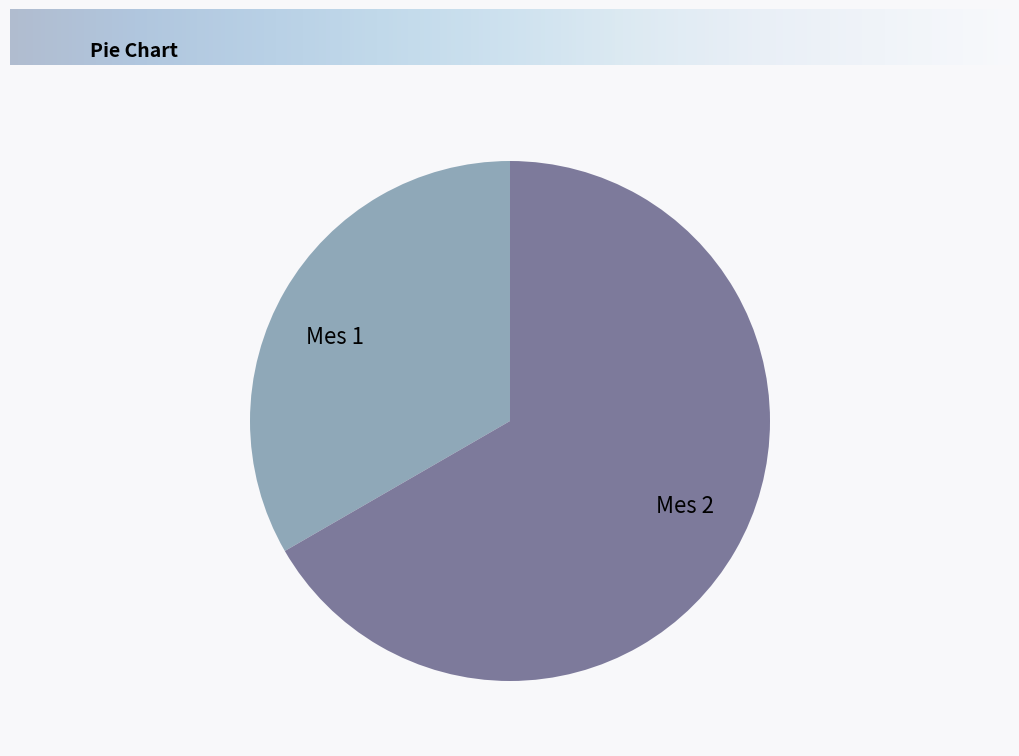

How many slices are in this pie chart?

2